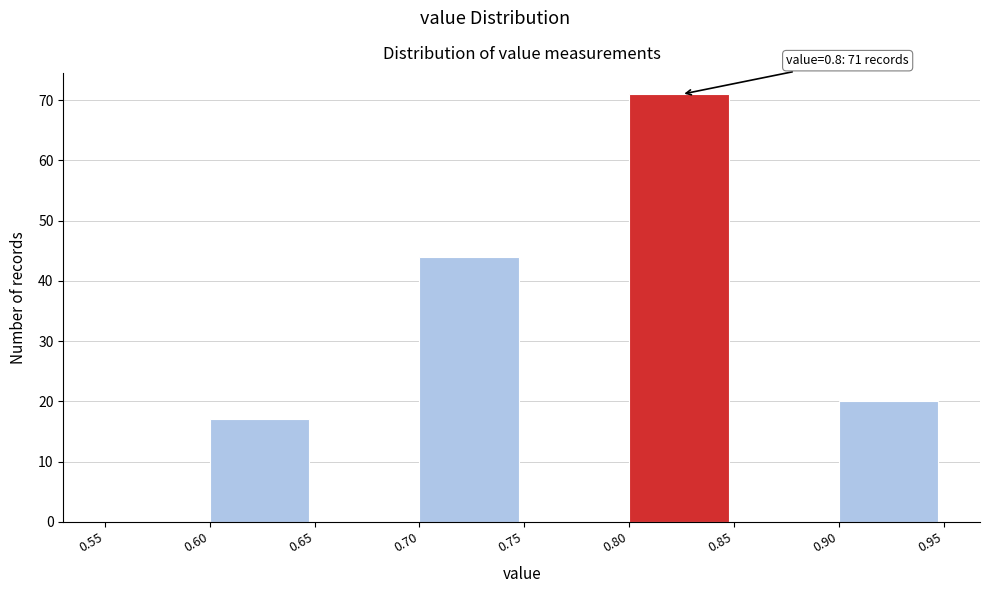

Over which range of the x-axis is the bar tallest?

0.80 to 0.85